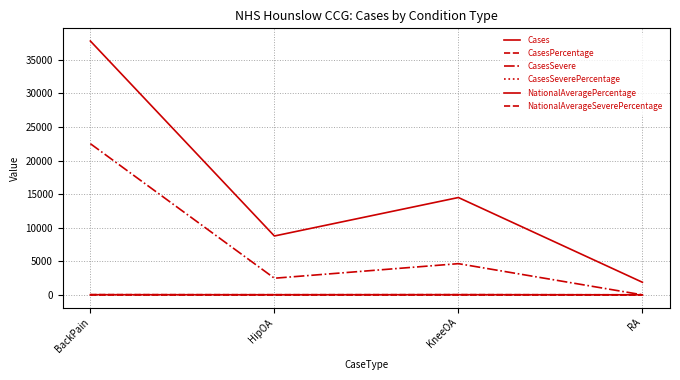

At how many categories does at least one series exceed 29202?

1